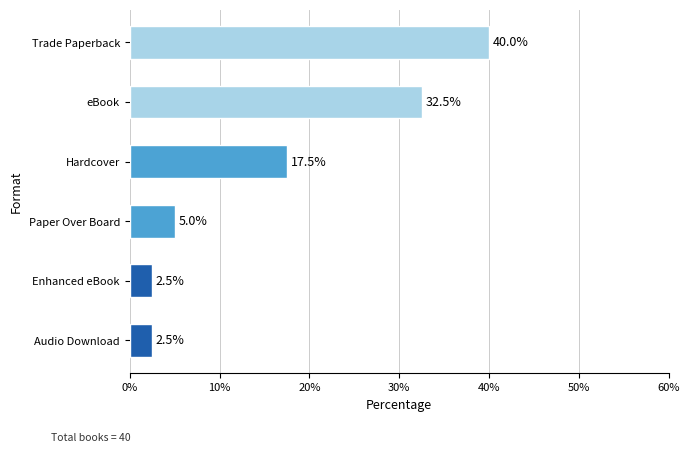

What is the difference between the maximum and minimum values?

37.5